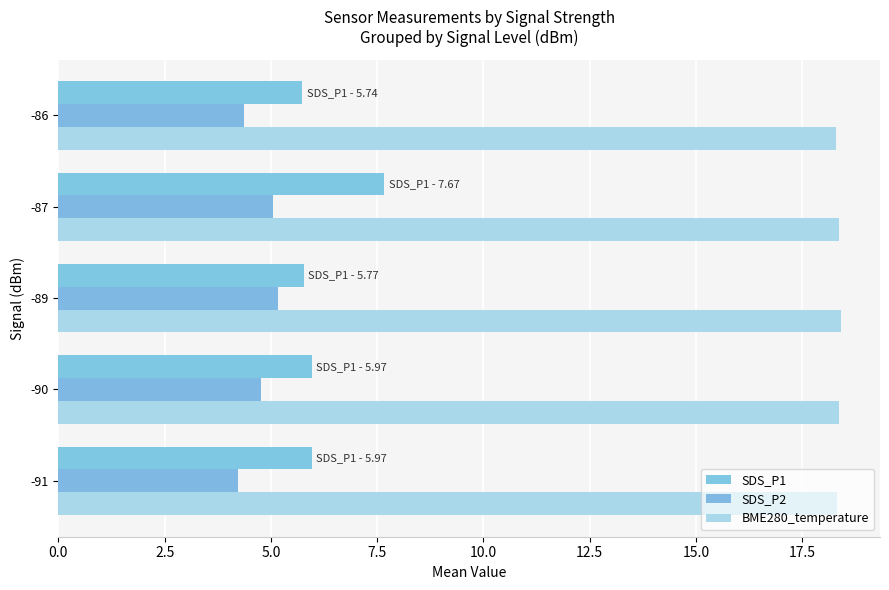

What is the difference between the maximum and minimum values in the BME280_temperature series?

0.1